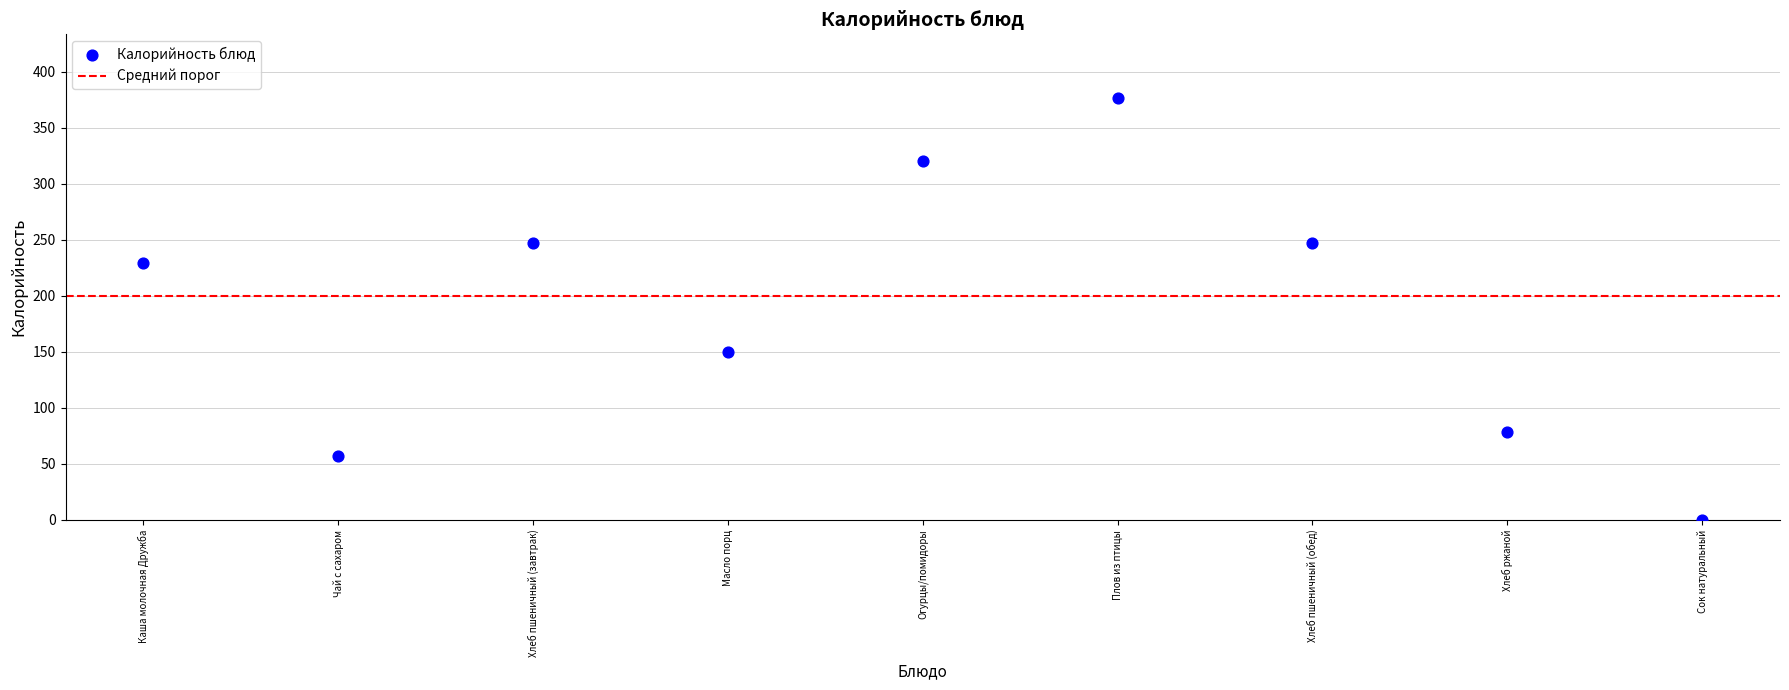

What is the average Y value?

189.6